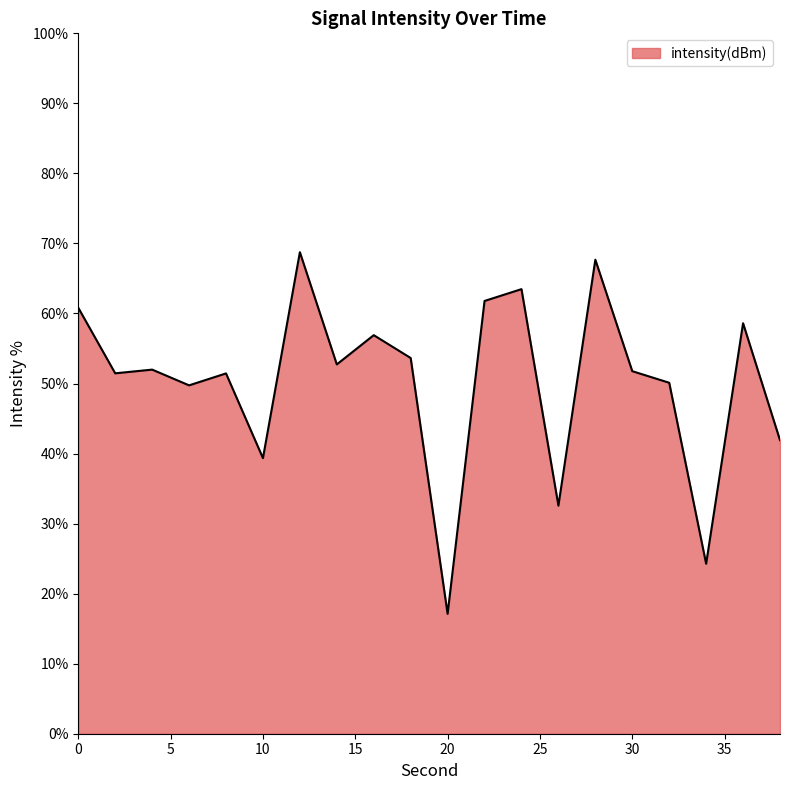

What is the maximum value shown in the chart?

68.8